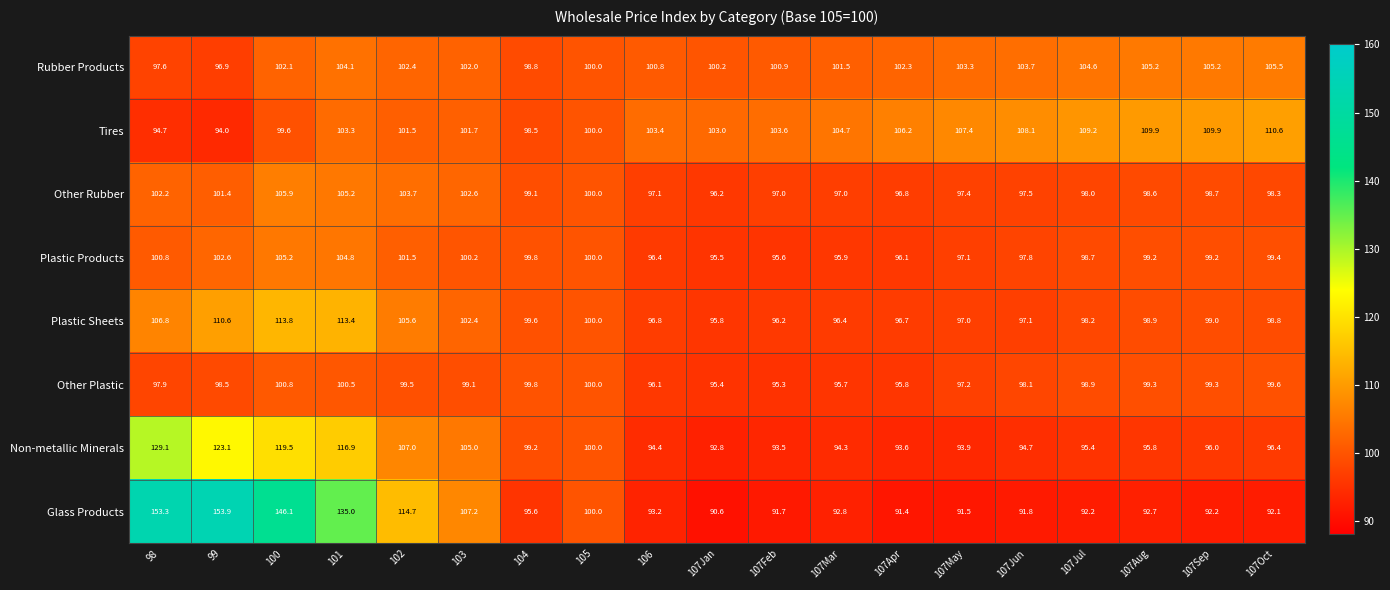

Which label corresponds to the largest value in the chart?

99